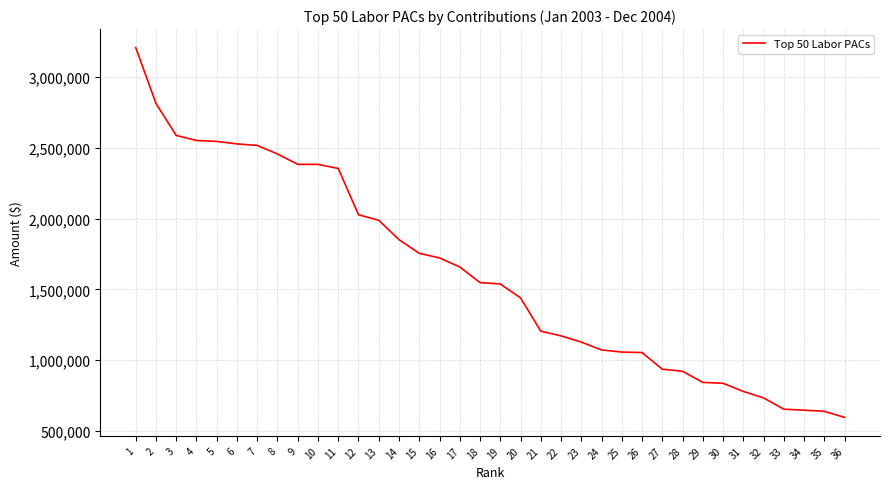

The chart shows a value of 1522391.5 at 28. True or false?

False